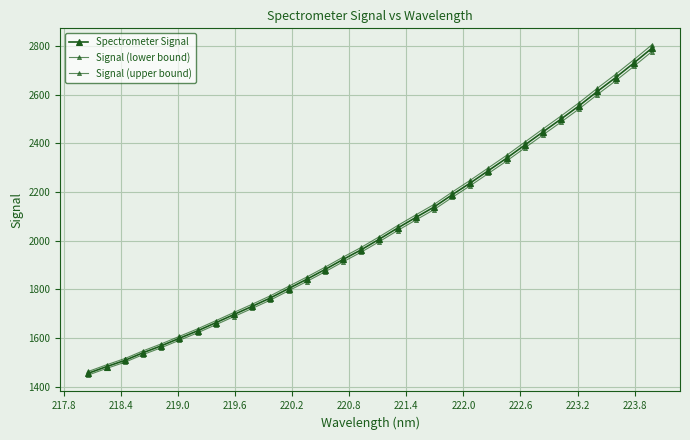

Does the chart have visible grid lines?

Yes